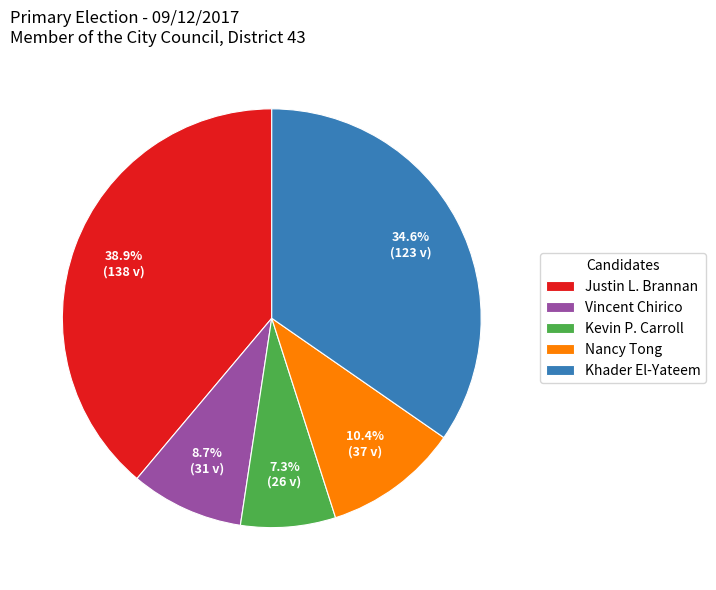

What is the largest slice in the pie chart?

Justin L. Brannan